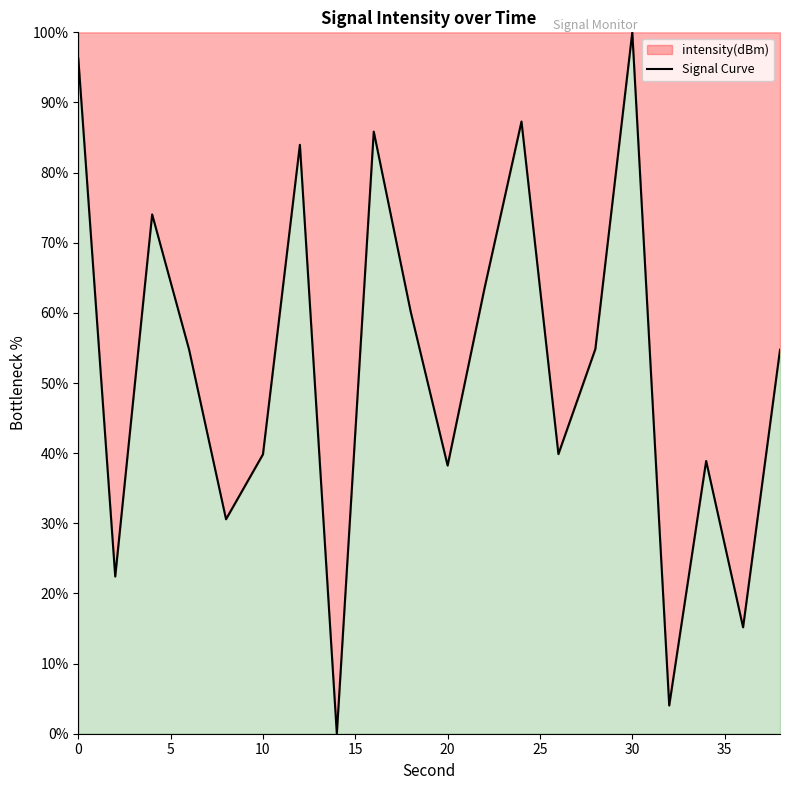

At which category does the data reach its first local valley?

2